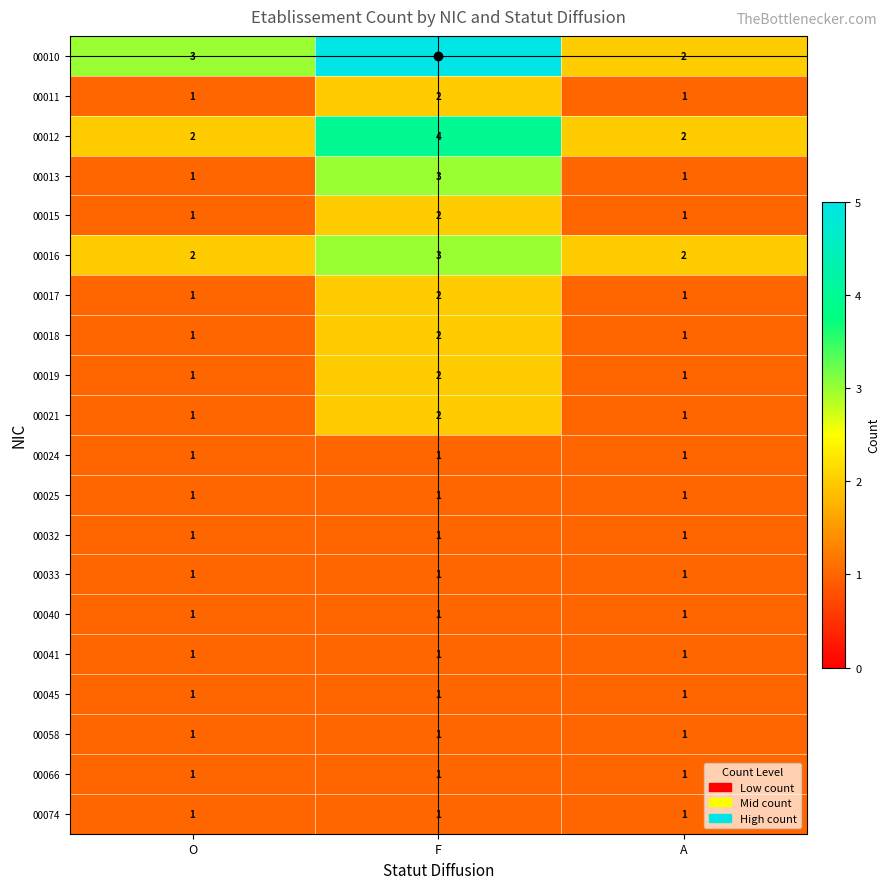

True or false: 00033 has a value of 1 at F.

True